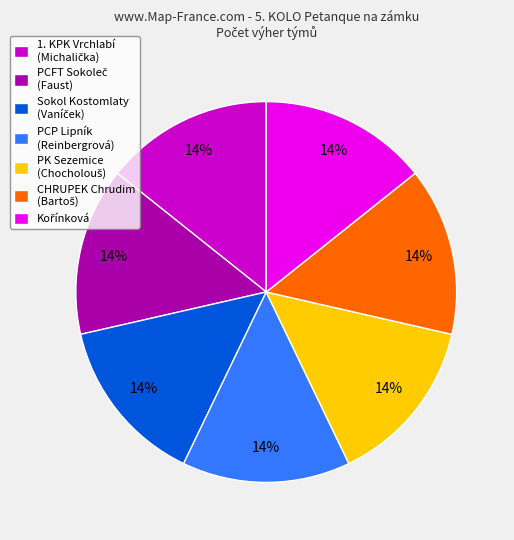

To the nearest percent, what is the average slice percentage?

14%